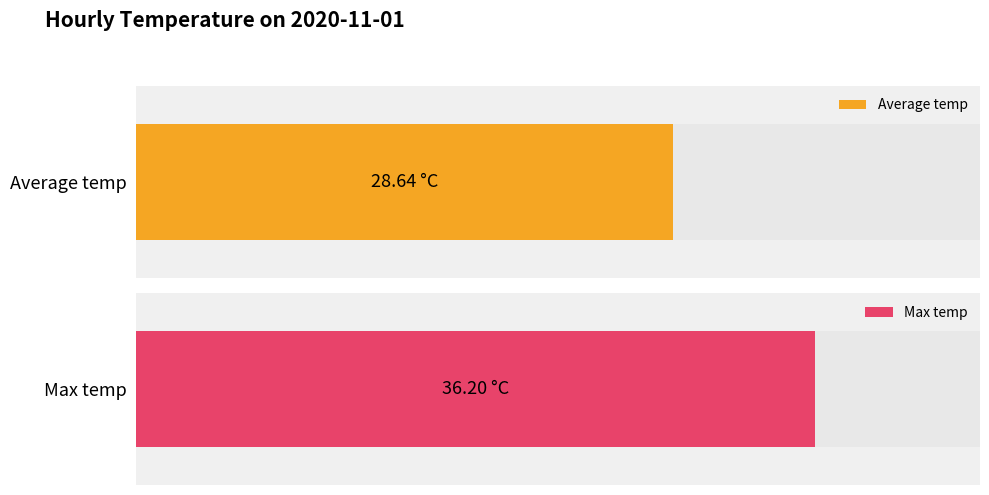

The Average temp series shows 11.5 at 08:00. True or false?

False